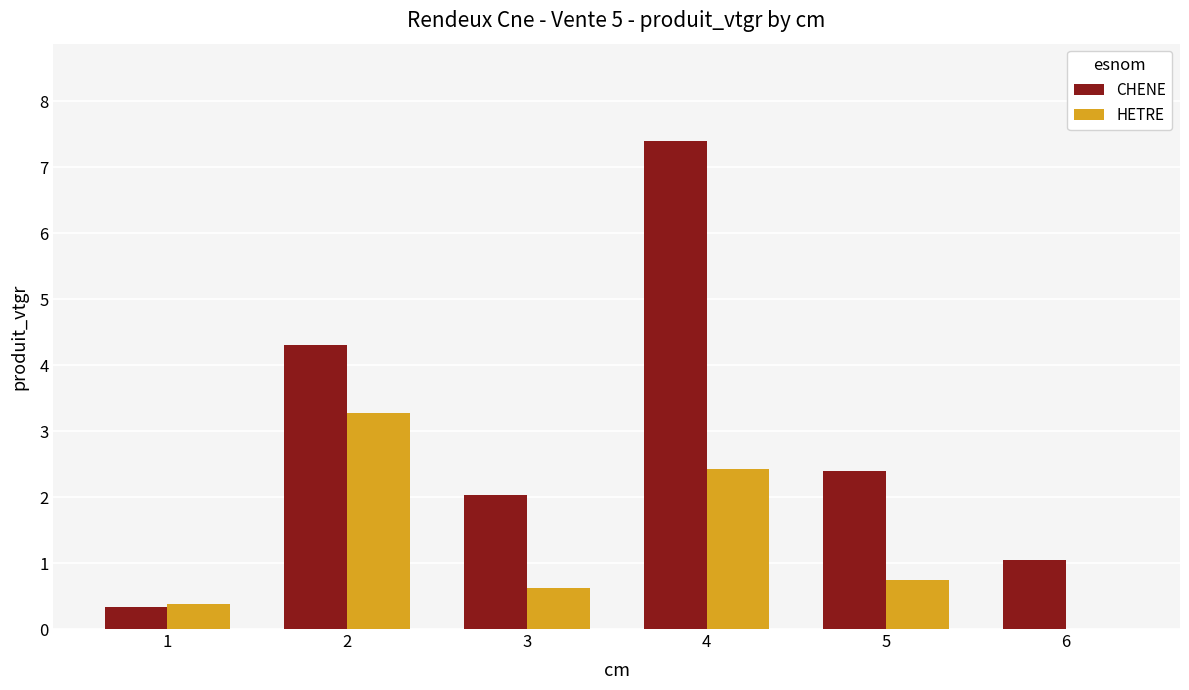

What is the highest value of the HETRE series?

3.3